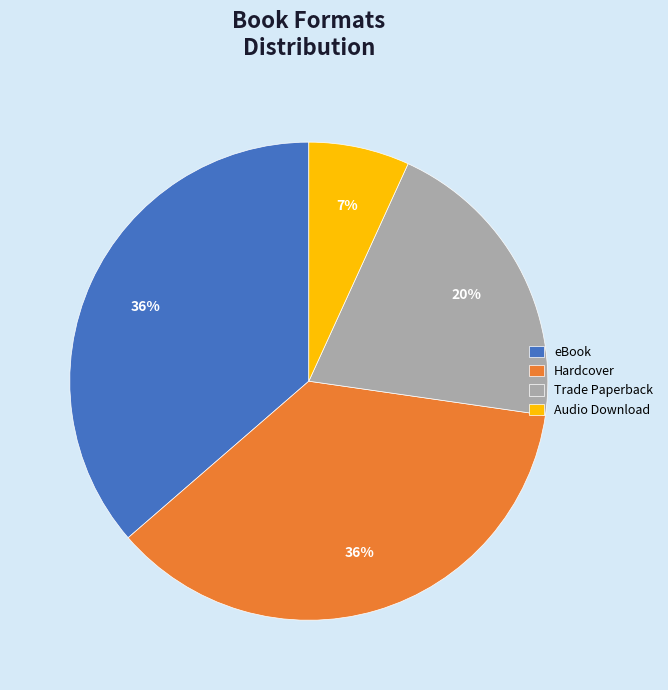

Combined, do Hardcover and eBook account for over 50%?

Yes